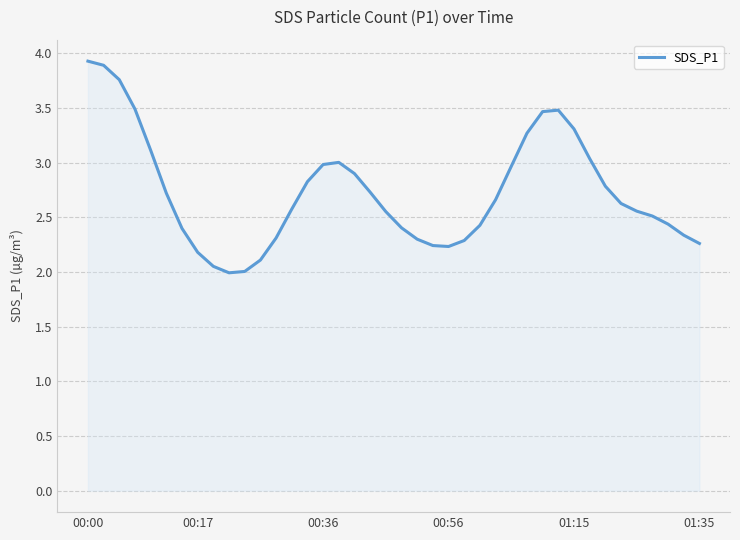

What is the difference between the maximum and minimum values?

1.9